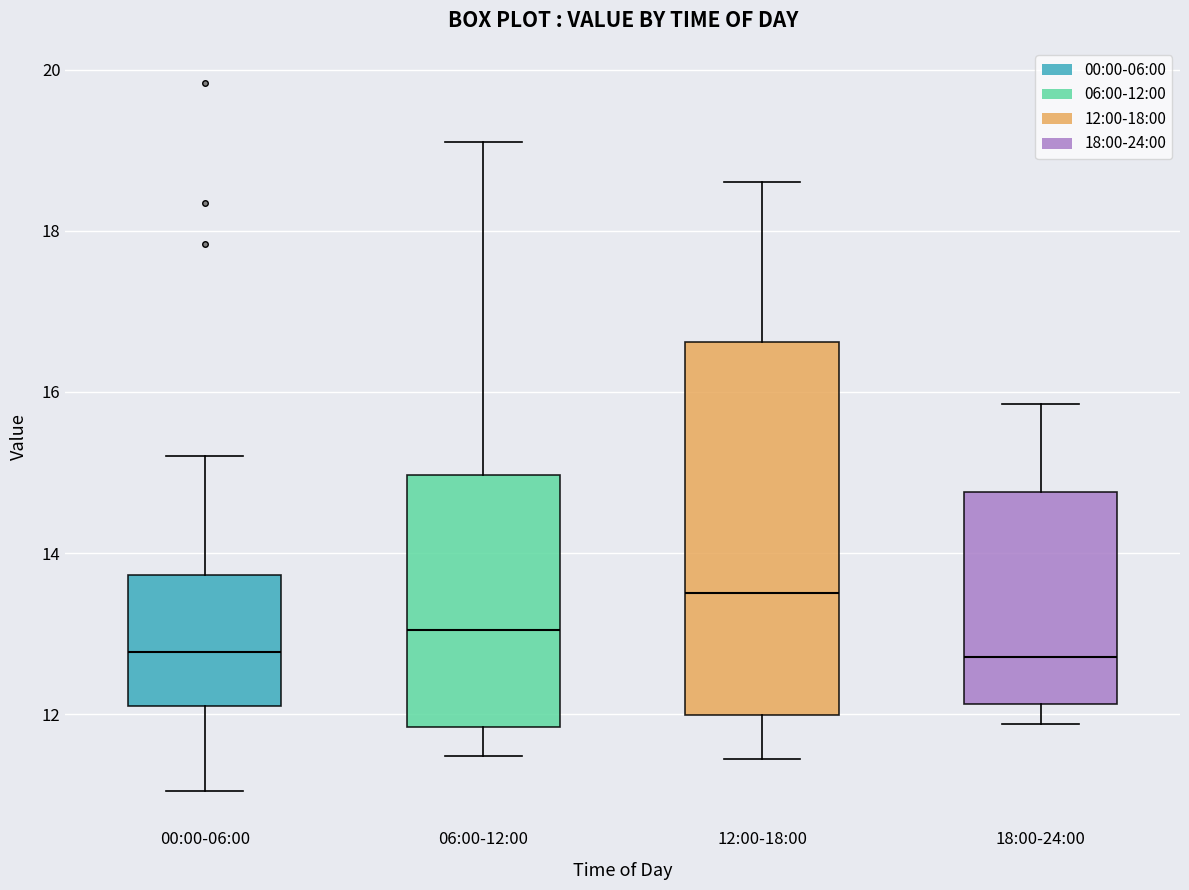

Reading left to right, read every box against the y-axis: the position of its median line, the range the box covers, and the ends of its whiskers. The values are not printed on the chart, so give them approximately, as read against the axis.

00:00-06:00: median 12.8, box 12.2 to 13.8, whiskers 11.0 to 15.2
06:00-12:00: median 13.0, box 11.8 to 15.0, whiskers 11.4 to 19.2
12:00-18:00: median 13.6, box 12.0 to 16.6, whiskers 11.4 to 18.6
18:00-24:00: median 12.8, box 12.2 to 14.8, whiskers 11.8 to 15.8